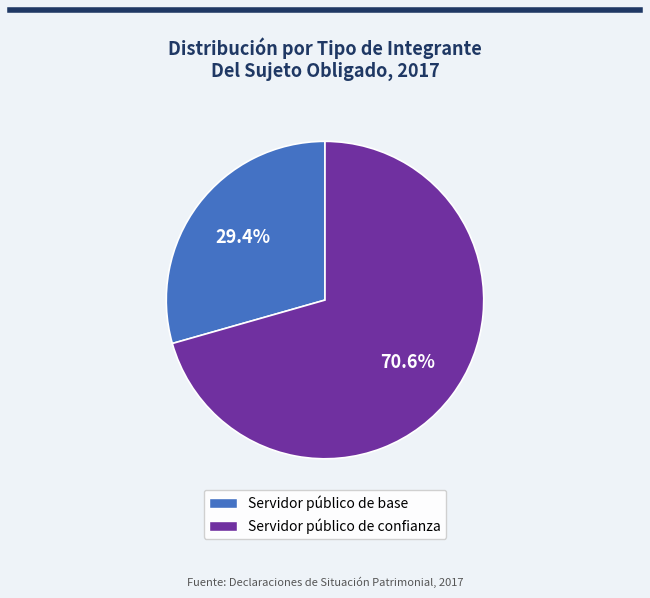

To the nearest percent, what portion does Servidor público de confianza represent?

71%